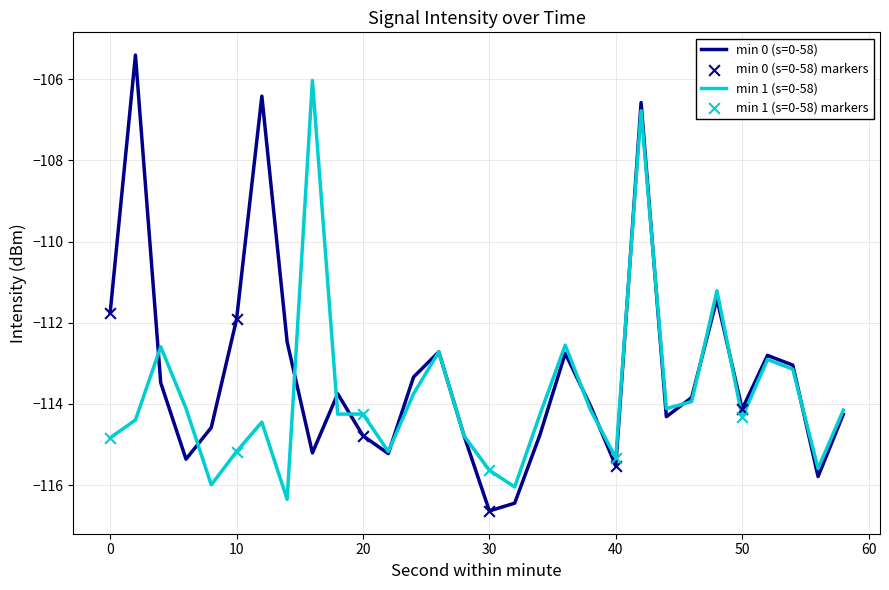

Which series has the largest total across all categories?

min 0 (s=0-58)